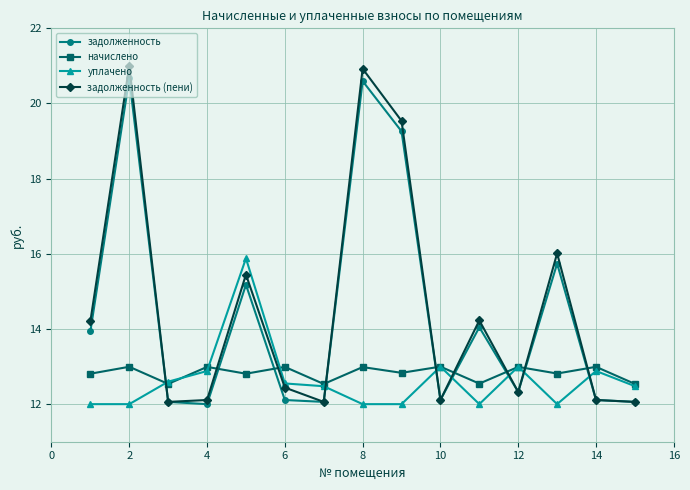

True or false: задолженность (пени) has more than 2 points higher than both neighbors.

True